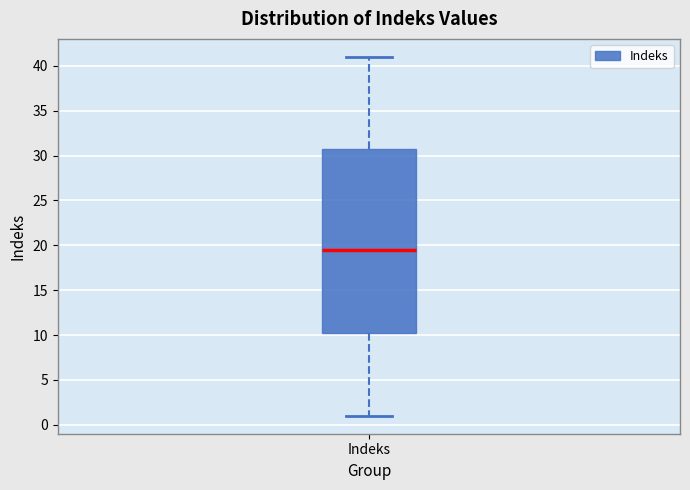

Where is the lower edge of the box for Indeks on the y-axis? The values are not printed on the chart, so give them approximately, as read against the axis.

10.5